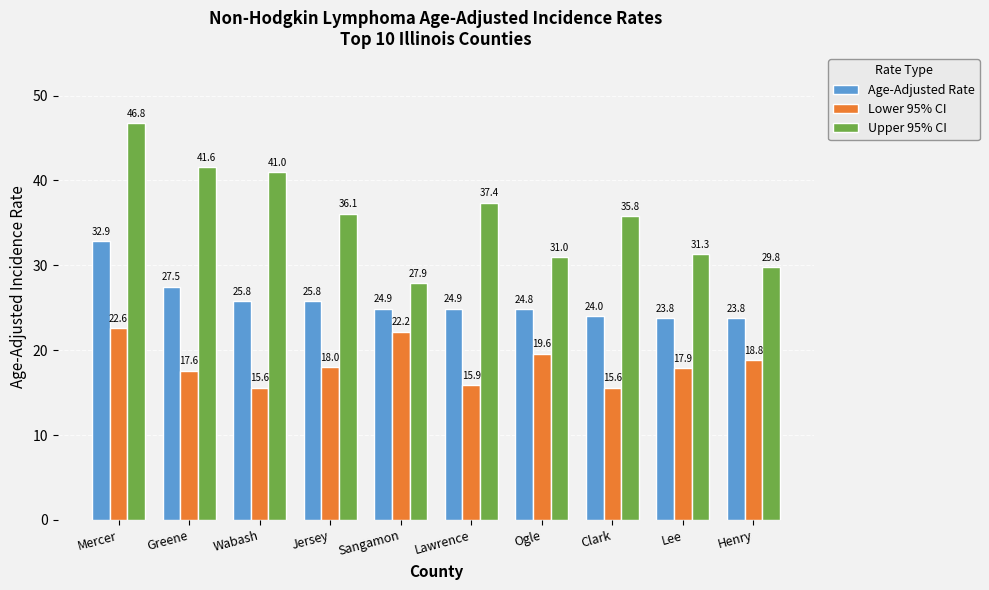

What is the sum of the Age-Adjusted Rate values at Sangamon and Lee?

48.7